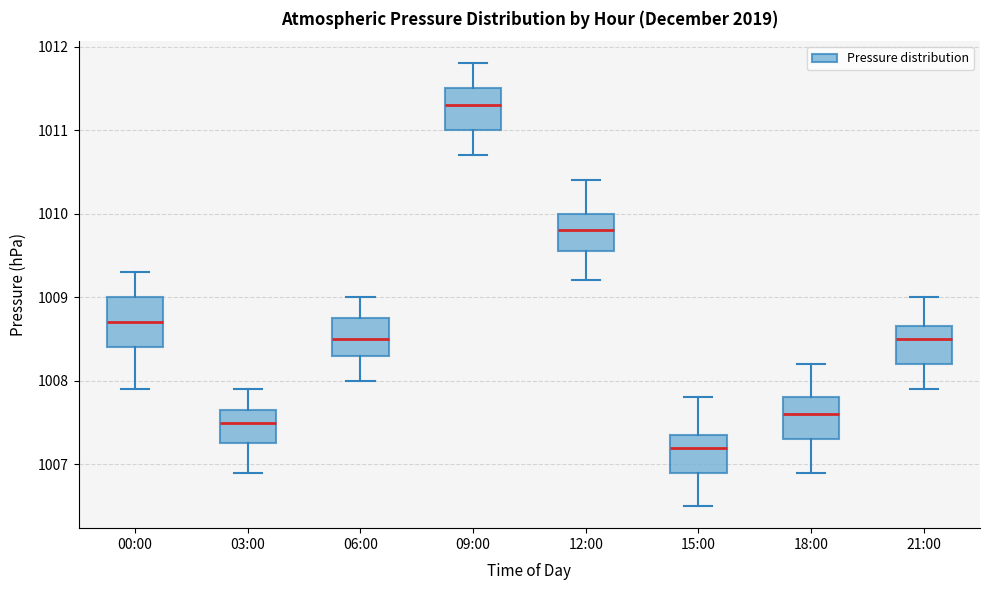

Reading left to right, transcribe this box plot: for each box, give where its median line is, the range the box spans, and where its two whiskers end, as read against the y-axis. The values are not printed on the chart, so give them approximately, as read against the axis.

00:00: median 1008.7, box 1008.4 to 1009.0, whiskers 1007.9 to 1009.3
03:00: median 1007.5, box 1007.3 to 1007.7, whiskers 1006.9 to 1007.9
06:00: median 1008.5, box 1008.3 to 1008.8, whiskers 1008.0 to 1009.0
09:00: median 1011.3, box 1011.0 to 1011.5, whiskers 1010.7 to 1011.8
12:00: median 1009.8, box 1009.6 to 1010.0, whiskers 1009.2 to 1010.4
15:00: median 1007.2, box 1006.9 to 1007.4, whiskers 1006.5 to 1007.8
18:00: median 1007.6, box 1007.3 to 1007.8, whiskers 1006.9 to 1008.2
21:00: median 1008.5, box 1008.2 to 1008.7, whiskers 1007.9 to 1009.0